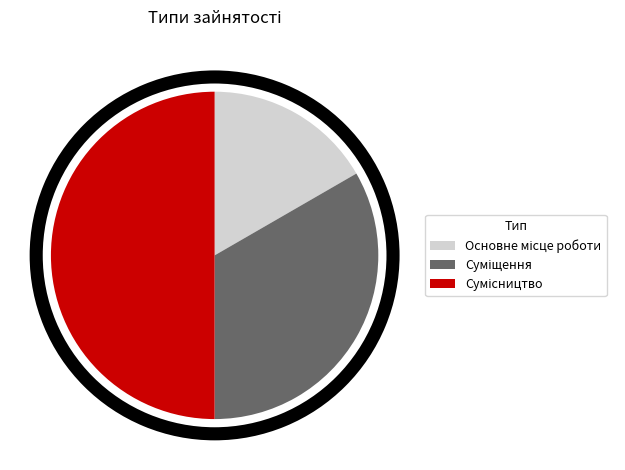

Approximately how many times larger is the value at Сумісництво compared to Основне місце роботи?

3.0